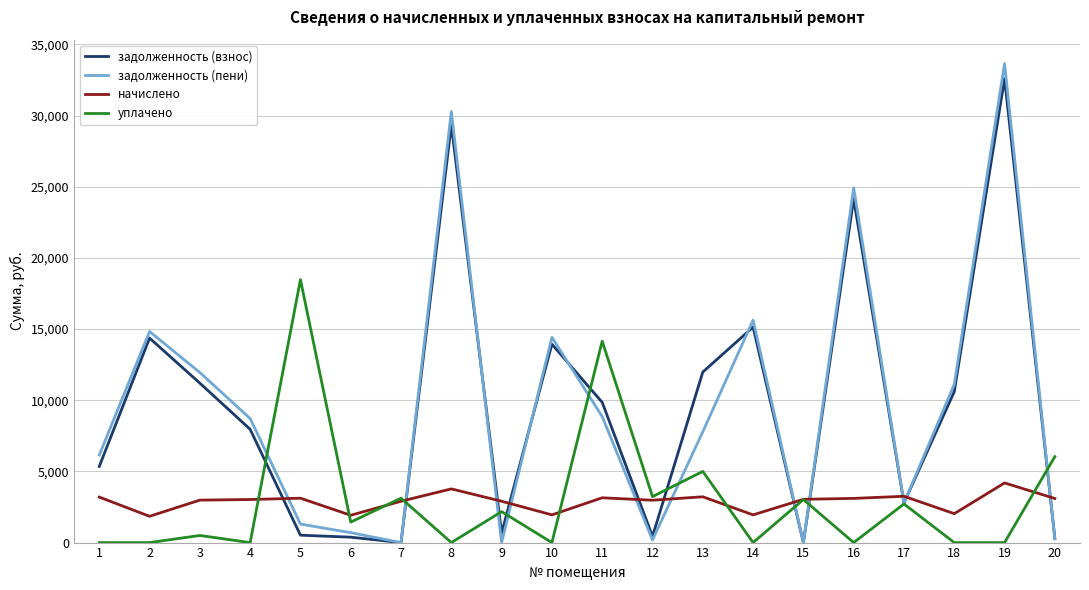

Is the value of уплачено at 2 greater than the value of задолженность (пени) at 19?

No